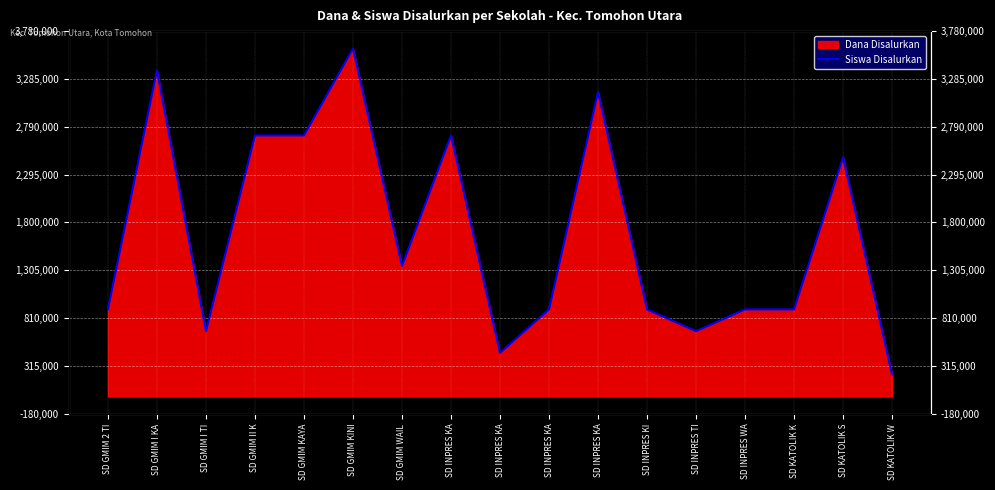

At which category does the data reach its first local peak?

SD GMIM I KA